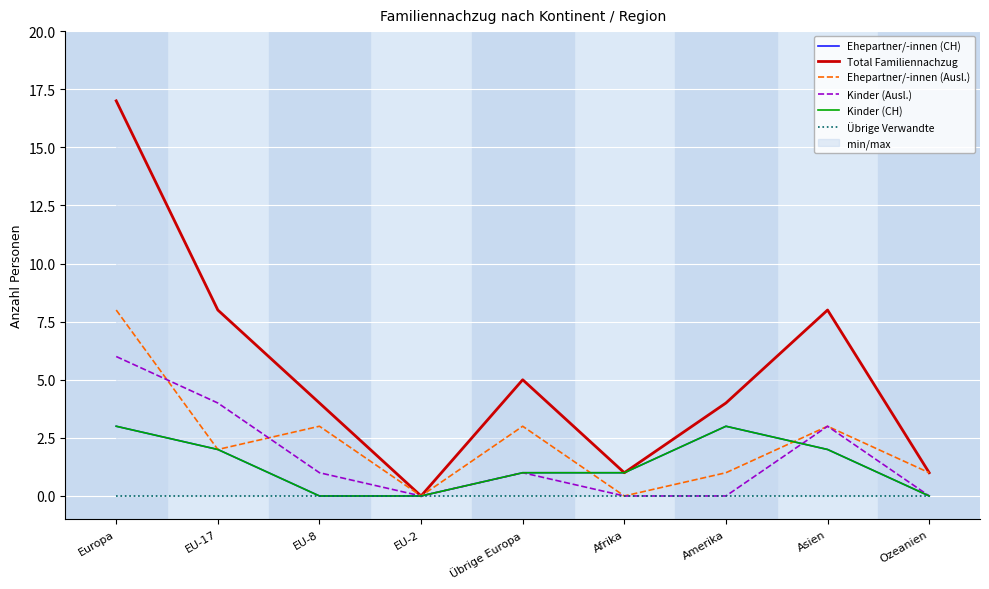

Which series has the largest range (max minus min)?

Total Familiennachzug